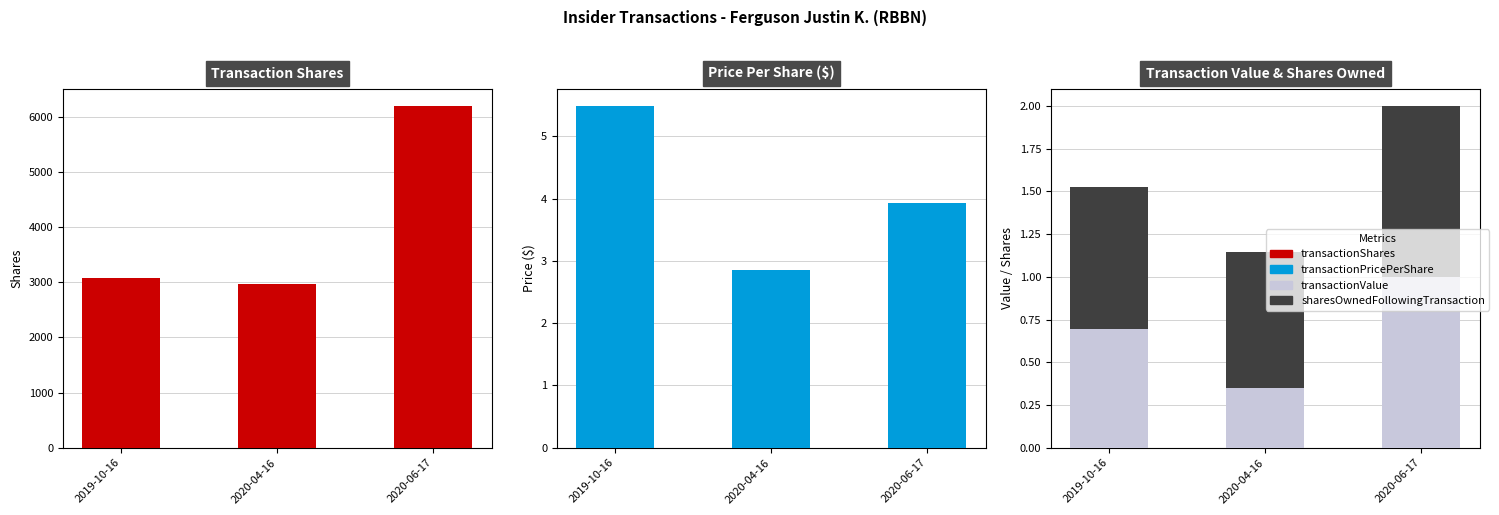

Count the transactionPricePerShare values in the range 2 to 5.

2